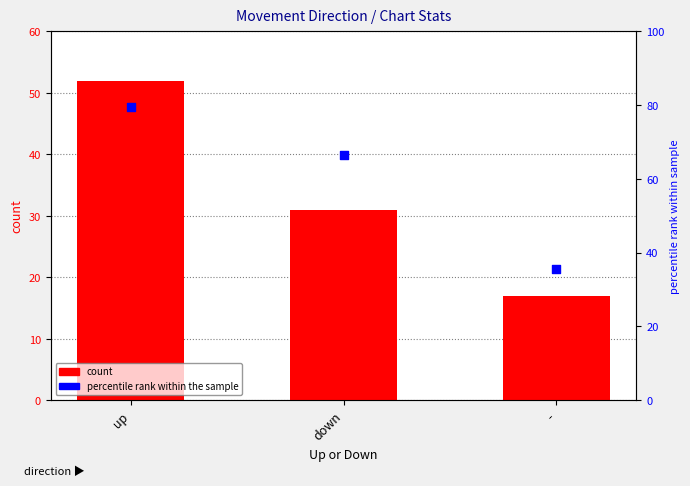

Which series has the largest total across all categories?

percentile rank within the sample